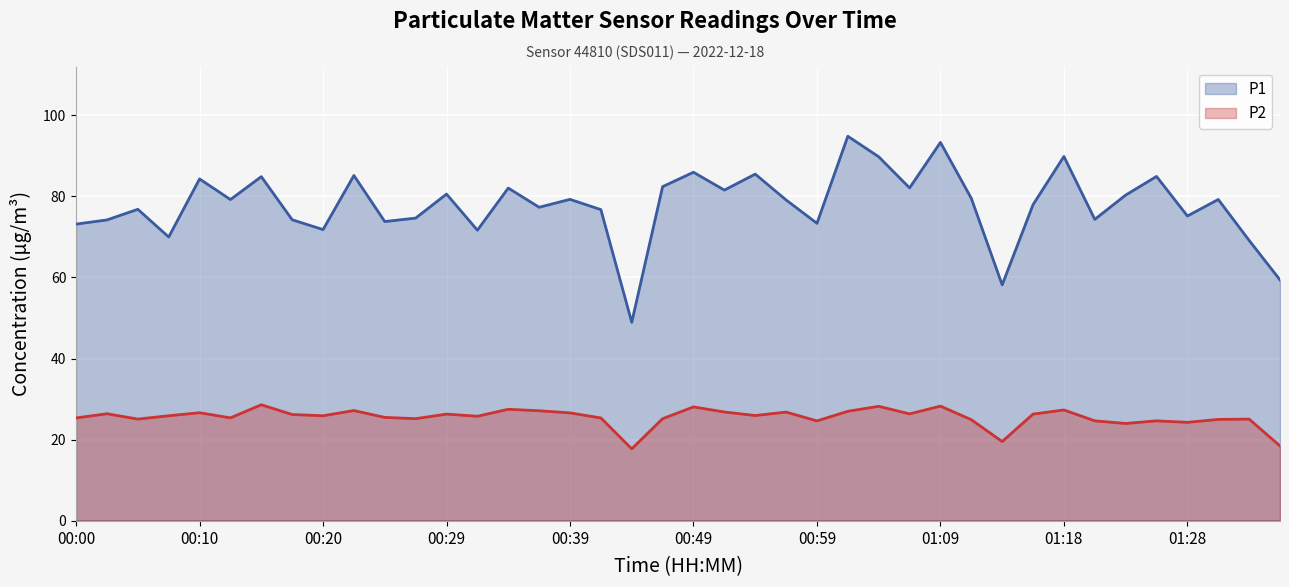

Does the chart display data point markers on the line(s)?

No